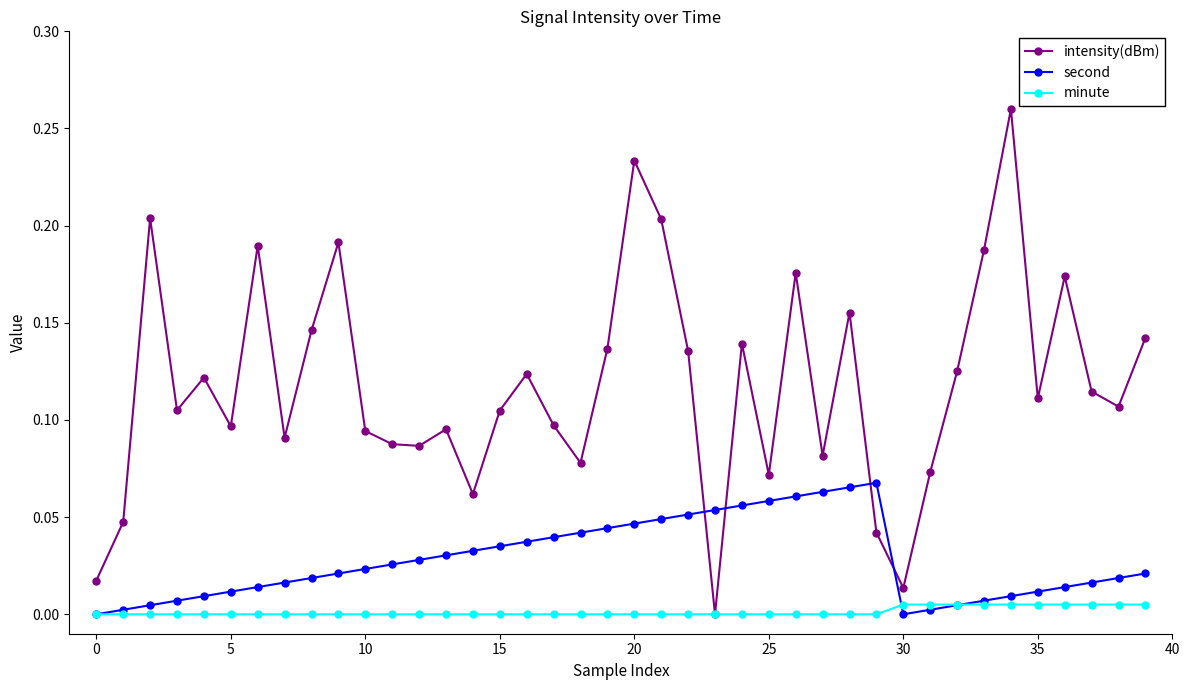

Which series has the largest total across all categories?

intensity(dBm)